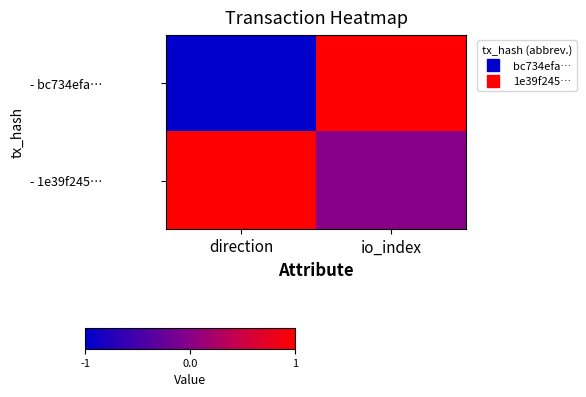

Which series has the largest range (max minus min)?

- bc734efa…